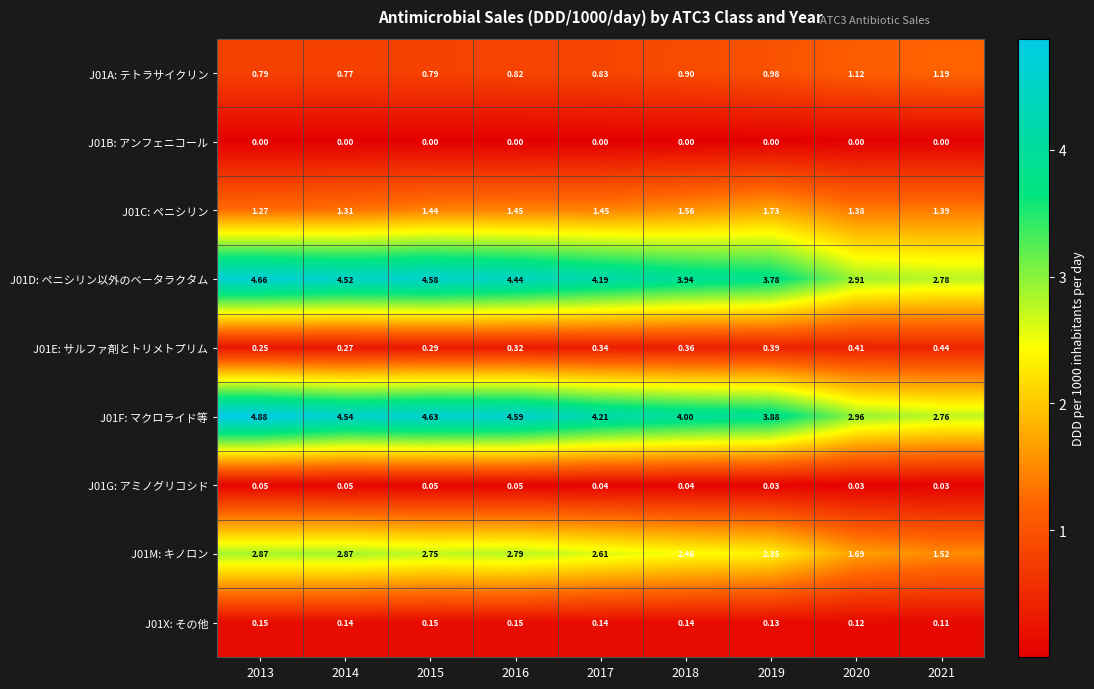

Is the value of J01F: マクロライド等 at 2013 greater than the value of J01E: サルファ剤とトリメトプリム at 2013?

Yes